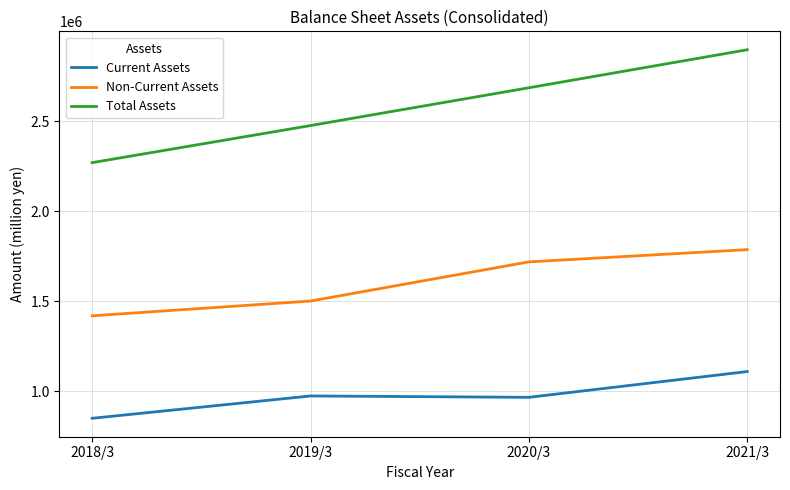

What value does the Non-Current Assets series have at 2019/3, to the nearest 10?

1501600